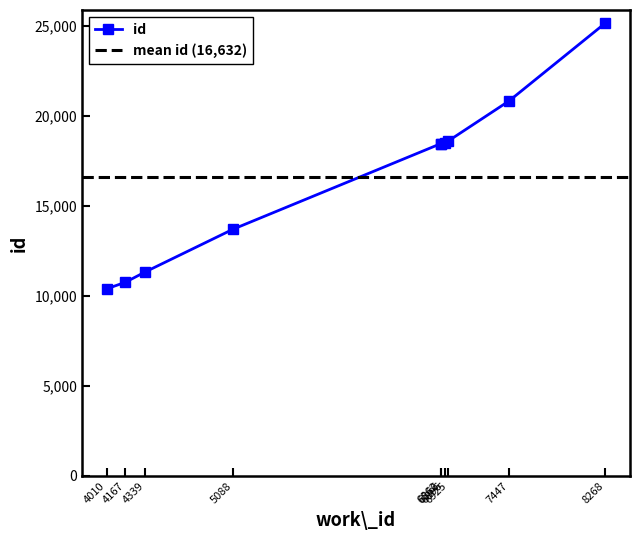

At which label is the value closest to 17784?

6862